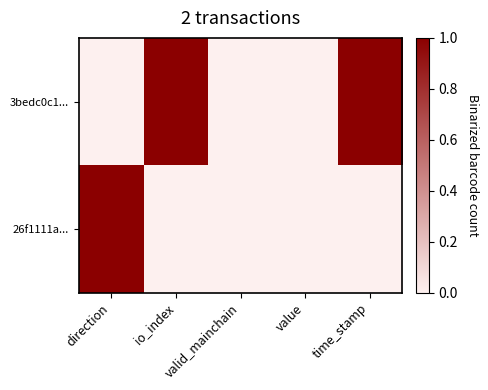

Which series changed the most between io_index and time_stamp?

3bedc0c1...